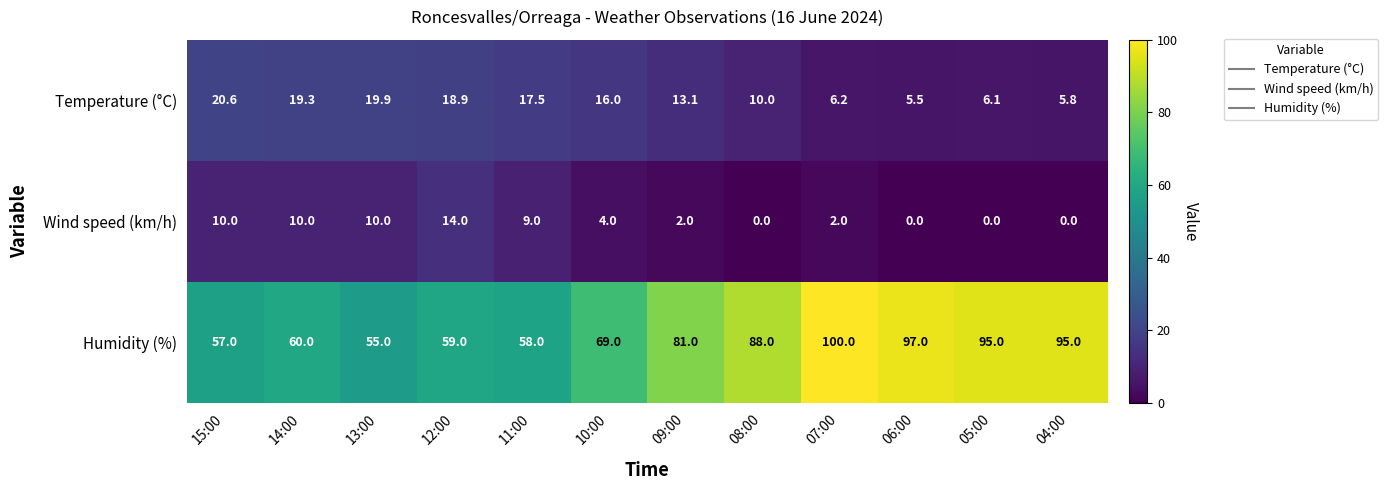

What is the spread (max minus min) of values at 15:00?

47.0